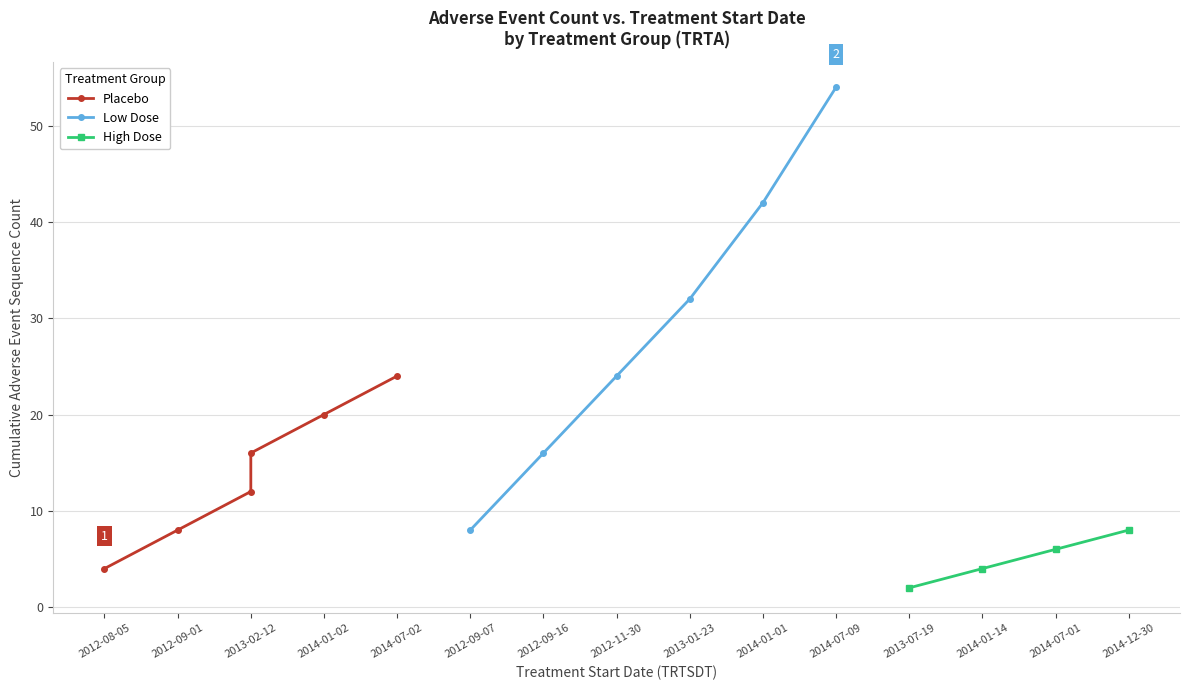

Where is Low Dose nearest to the value 31?

2013-01-23